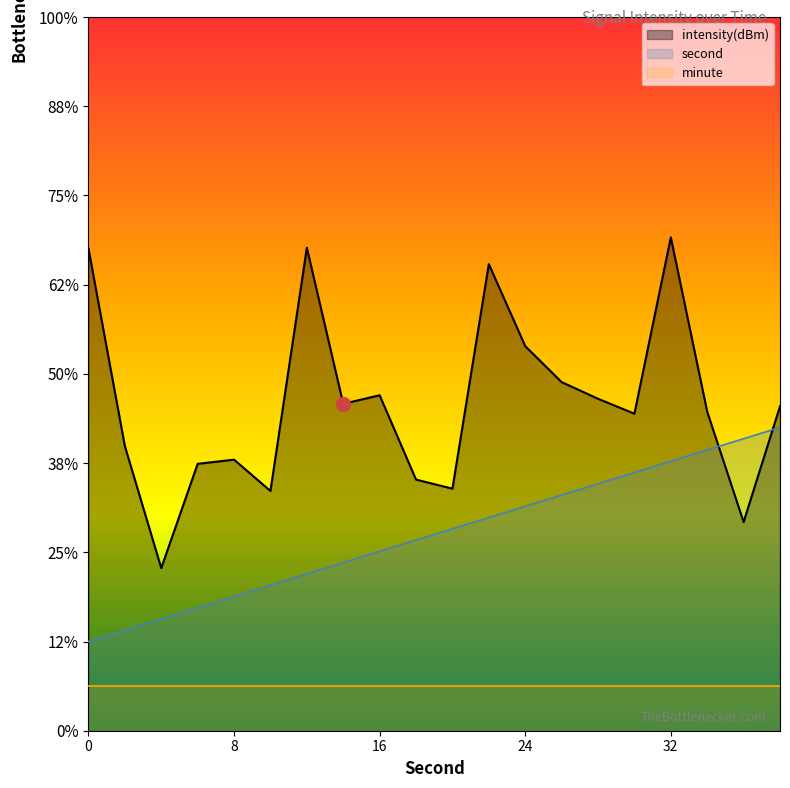

Which series ends up on top after the final intersection of second and intensity?

intensity